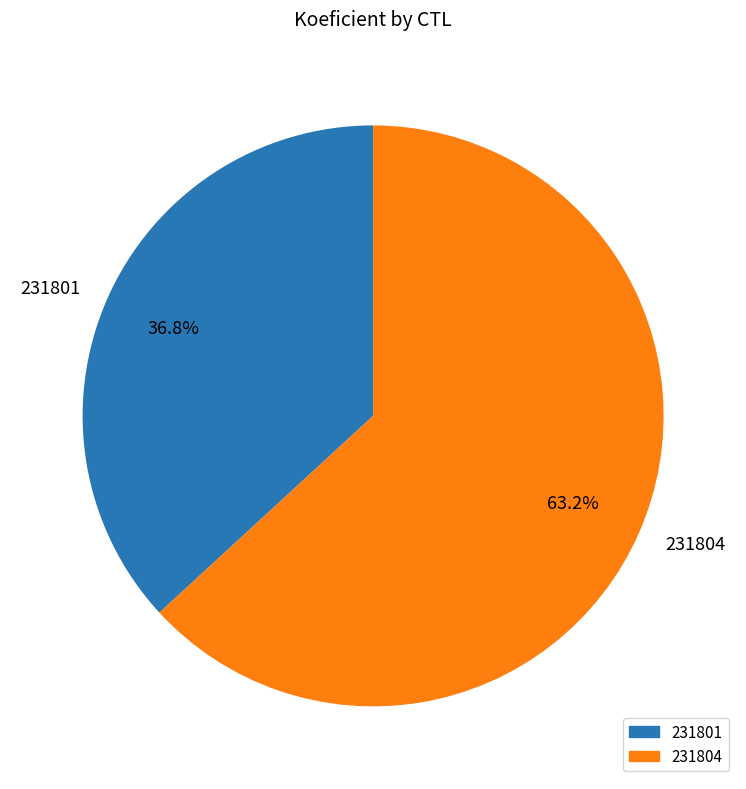

Between 231804 and 231801, which is larger?

231804